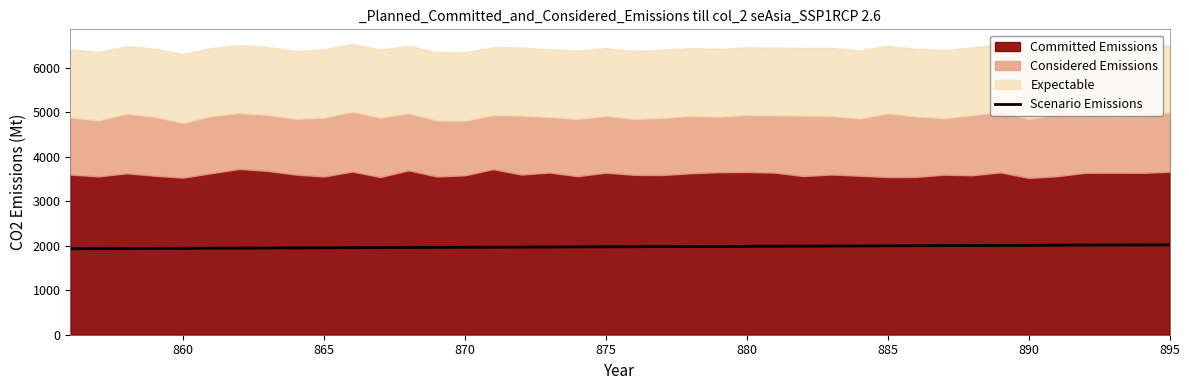

Is it true that Scenario Emissions equals 1975.6 at 875?

True